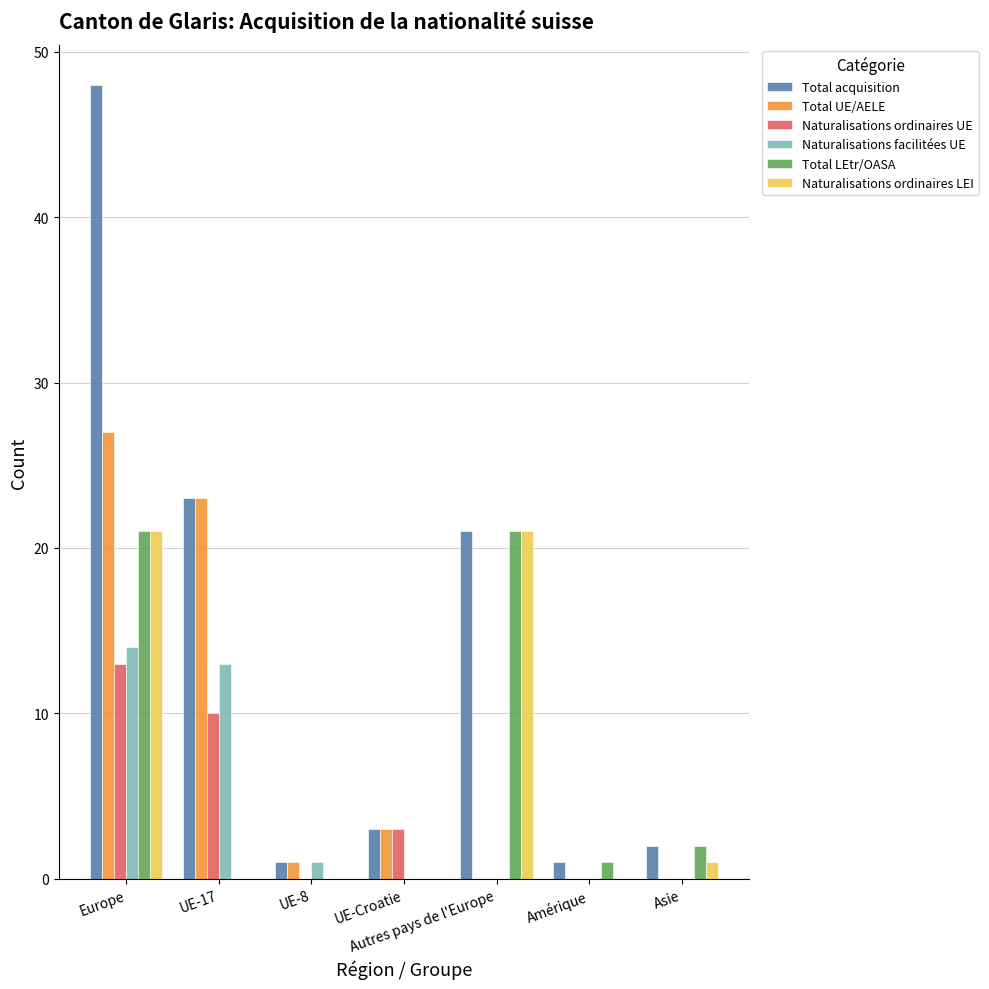

Reading left to right, extract all data points from this chart.

Total acquisition: Europe=48	UE-17=23	UE-8=1	UE-Croatie=3	Autres pays de l'Europe=21	Amérique=1	Asie=2
Total UE/AELE: Europe=27	UE-17=23	UE-8=1	UE-Croatie=3	Autres pays de l'Europe=0	Amérique=0	Asie=0
Naturalisations ordinaires UE: Europe=13	UE-17=10	UE-8=0	UE-Croatie=3	Autres pays de l'Europe=0	Amérique=0	Asie=0
Naturalisations facilitées UE: Europe=14	UE-17=13	UE-8=1	UE-Croatie=0	Autres pays de l'Europe=0	Amérique=0	Asie=0
Total LEtr/OASA: Europe=21	UE-17=0	UE-8=0	UE-Croatie=0	Autres pays de l'Europe=21	Amérique=1	Asie=2
Naturalisations ordinaires LEI: Europe=21	UE-17=0	UE-8=0	UE-Croatie=0	Autres pays de l'Europe=21	Amérique=0	Asie=1